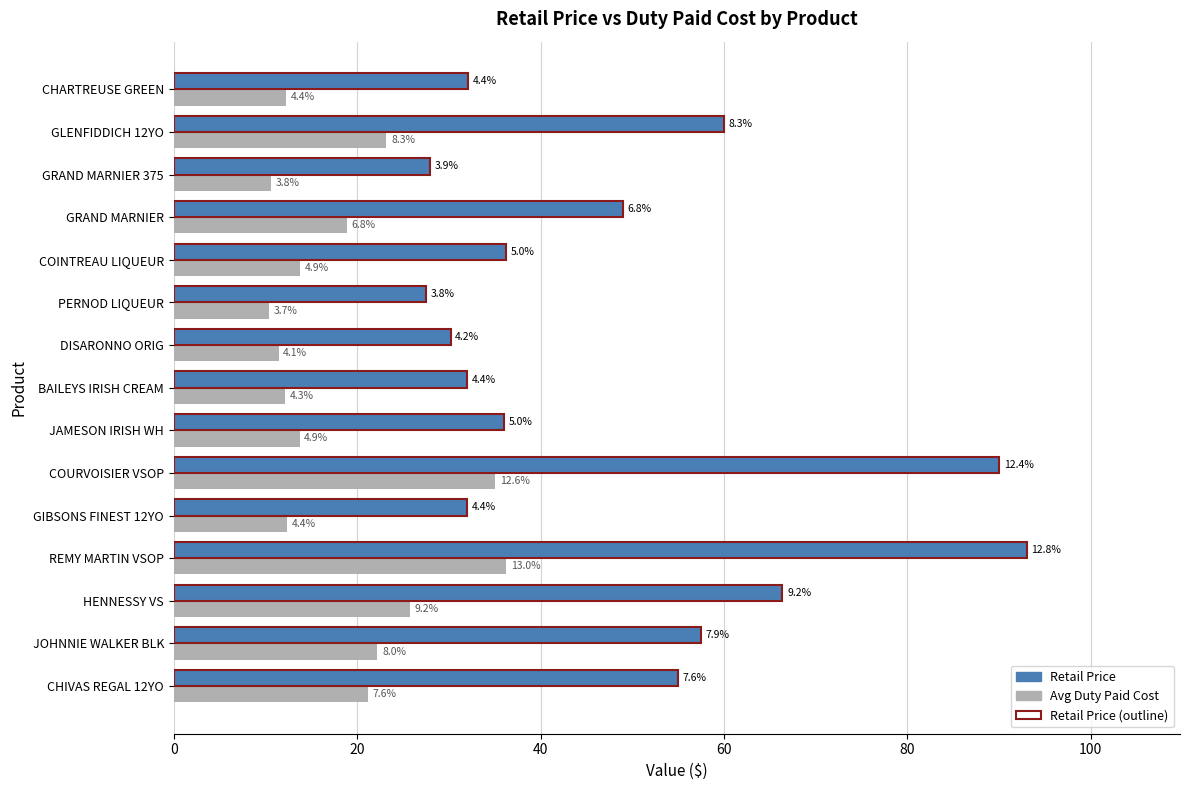

How many values in the Retail Price series exceed 36?

8